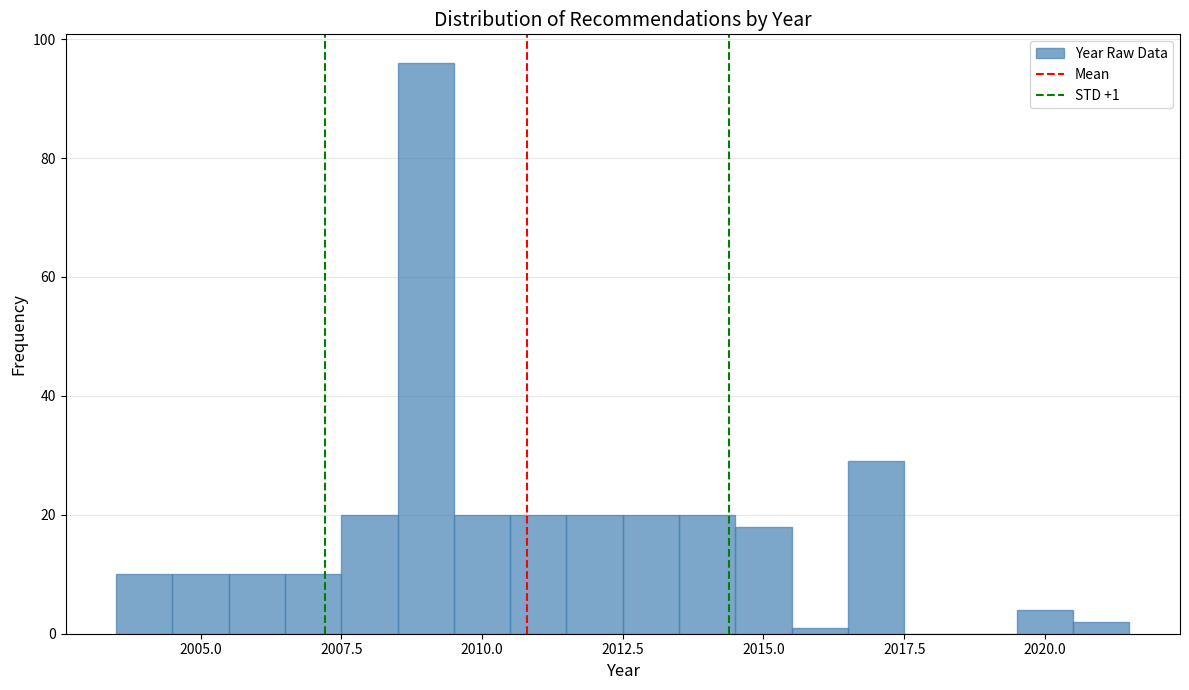

Read against the x-axis, roughly where is the centre of the tallest bar?

2009.0